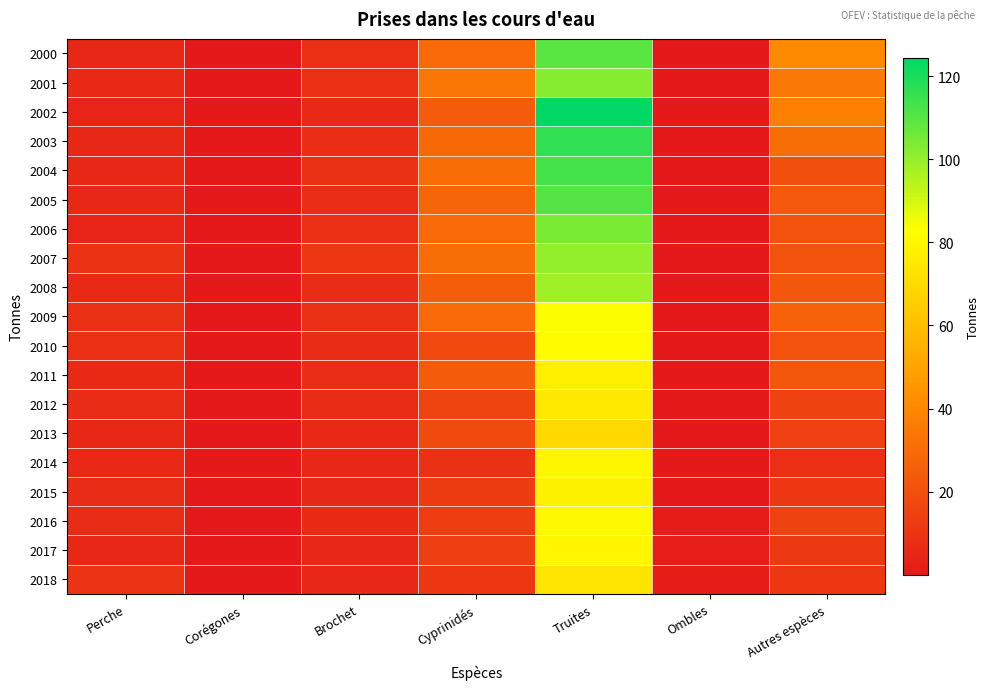

Reading left to right, what are all the values shown in this chart?

2000: Perche=5.3	Corégones=0.1	Brochet=7.9	Cyprinidés=29.2	Truites=109.5	Ombles=0.1	Autres espèces=41.1
2001: Perche=6.0	Corégones=0.2	Brochet=8.1	Cyprinidés=33.7	Truites=102.1	Ombles=0.1	Autres espèces=34.0
2002: Perche=4.3	Corégones=0.2	Brochet=6.3	Cyprinidés=24.1	Truites=124.4	Ombles=0.1	Autres espèces=37.7
2003: Perche=5.5	Corégones=0.2	Brochet=7.4	Cyprinidés=29.0	Truites=116.4	Ombles=0.2	Autres espèces=30.8
2004: Perche=5.5	Corégones=0.2	Brochet=8.8	Cyprinidés=30.2	Truites=113.0	Ombles=0.1	Autres espèces=19.7
2005: Perche=5.2	Corégones=0.2	Brochet=7.4	Cyprinidés=27.7	Truites=110.7	Ombles=0.1	Autres espèces=23.1
2006: Perche=4.2	Corégones=0.2	Brochet=8.0	Cyprinidés=29.2	Truites=104.0	Ombles=0.0	Autres espèces=20.9
2007: Perche=9.5	Corégones=0.2	Brochet=10.9	Cyprinidés=30.8	Truites=100.3	Ombles=0.0	Autres espèces=21.2
2008: Perche=6.2	Corégones=0.4	Brochet=7.3	Cyprinidés=24.9	Truites=98.3	Ombles=0.0	Autres espèces=22.5
2009: Perche=8.4	Corégones=0.1	Brochet=8.4	Cyprinidés=29.6	Truites=83.2	Ombles=0.1	Autres espèces=26.4
2010: Perche=8.0	Corégones=0.1	Brochet=7.2	Cyprinidés=17.7	Truites=81.8	Ombles=0.1	Autres espèces=20.8
2011: Perche=6.6	Corégones=0.1	Brochet=7.4	Cyprinidés=24.0	Truites=77.3	Ombles=0.0	Autres espèces=22.8
2012: Perche=7.3	Corégones=0.0	Brochet=7.0	Cyprinidés=15.6	Truites=75.0	Ombles=0.1	Autres espèces=14.9
2013: Perche=5.1	Corégones=0.2	Brochet=6.0	Cyprinidés=17.7	Truites=69.1	Ombles=0.2	Autres espèces=14.3
2014: Perche=5.9	Corégones=0.2	Brochet=5.4	Cyprinidés=8.9	Truites=79.7	Ombles=0.2	Autres espèces=7.9
2015: Perche=7.0	Corégones=0.2	Brochet=5.6	Cyprinidés=13.1	Truites=78.3	Ombles=0.3	Autres espèces=10.9
2016: Perche=7.1	Corégones=0.4	Brochet=6.7	Cyprinidés=13.3	Truites=80.9	Ombles=1.4	Autres espèces=14.8
2017: Perche=5.3	Corégones=0.2	Brochet=5.1	Cyprinidés=13.9	Truites=80.1	Ombles=1.5	Autres espèces=12.0
2018: Perche=10.2	Corégones=0.3	Brochet=4.9	Cyprinidés=11.1	Truites=73.5	Ombles=1.5	Autres espèces=10.9